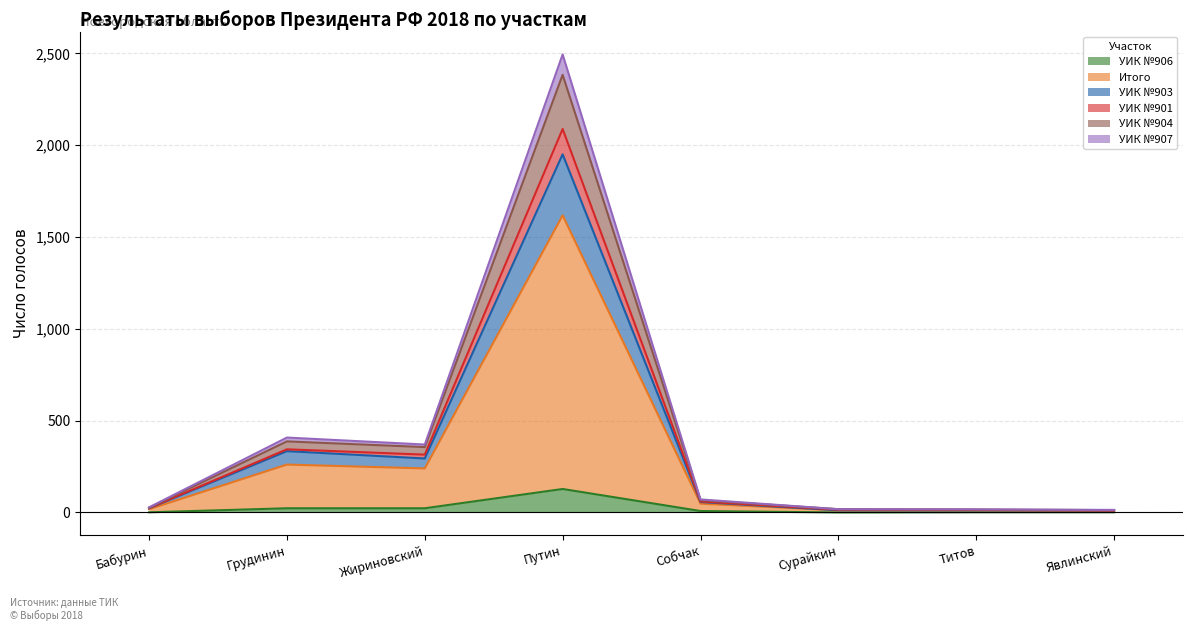

What is the total value across all series at Путин?

2494